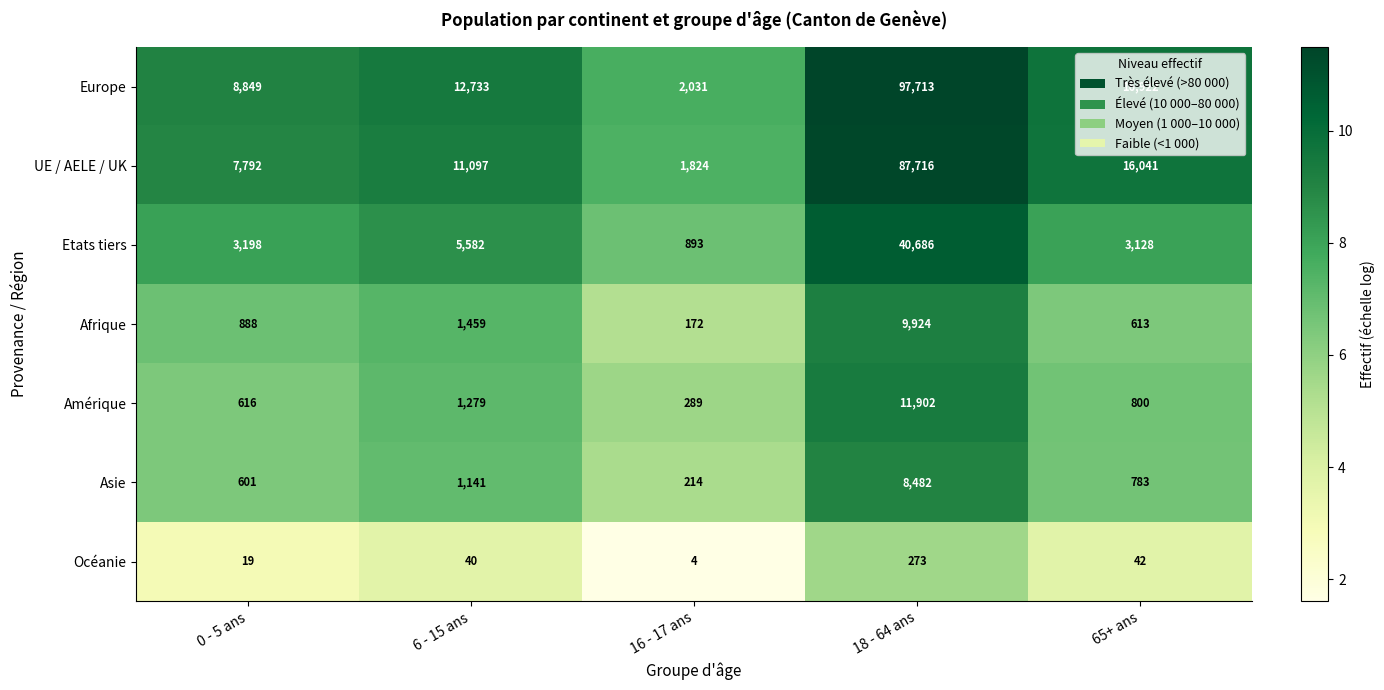

What is the difference between the highest and lowest values at 16 - 17 ans?

2027